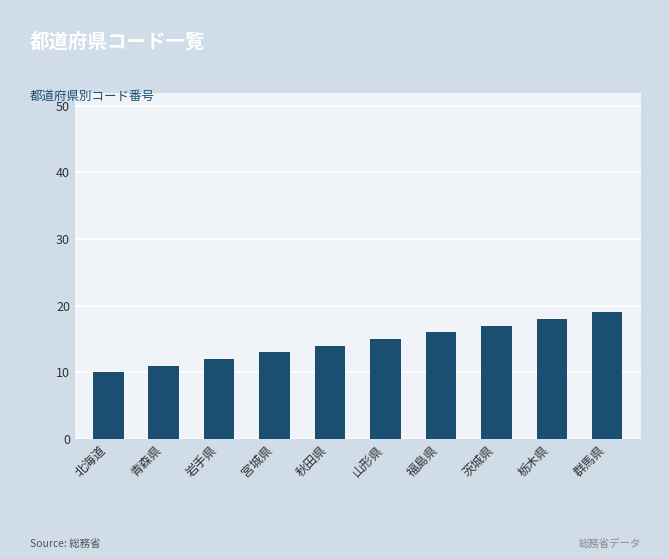

Is it true that the value at 山形県 is 27?

False